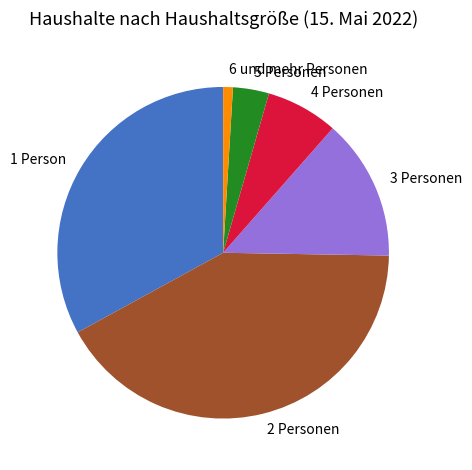

Do 3 Personen and 2 Personen together represent more than half of the pie?

Yes